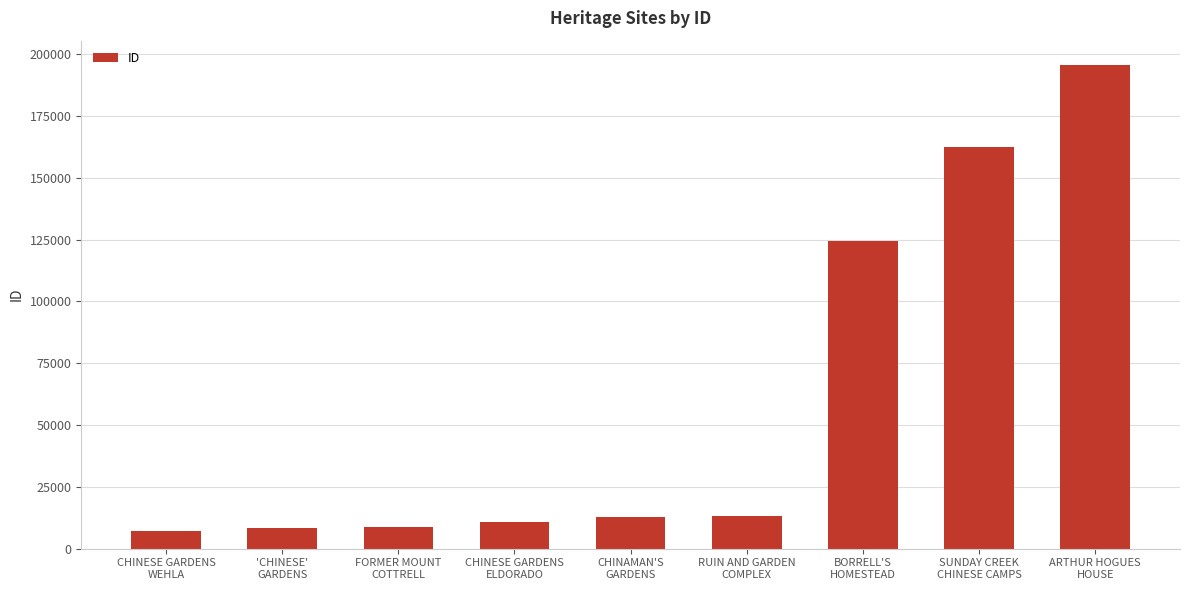

Where is the data nearest to the value 101497?

BORRELL'S
HOMESTEAD